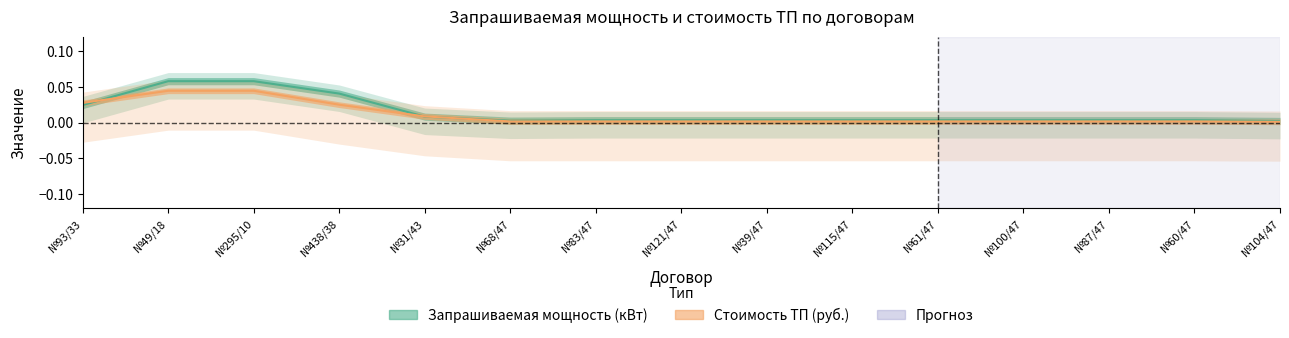

Reading left to right, extract all data points from this chart.

Запрашиваемая мощность (кВт): 0.0	0.1	0.1	0.0	0.0	0.0	0.0	0.0	0.0	0.0	0.0	0.0	0.0	0.0	0.0
Стоимость ТП (руб.): 0.0	0.0	0.0	0.0	0.0	0.0	0.0	0.0	0.0	0.0	0.0	0.0	0.0	0.0	0.0